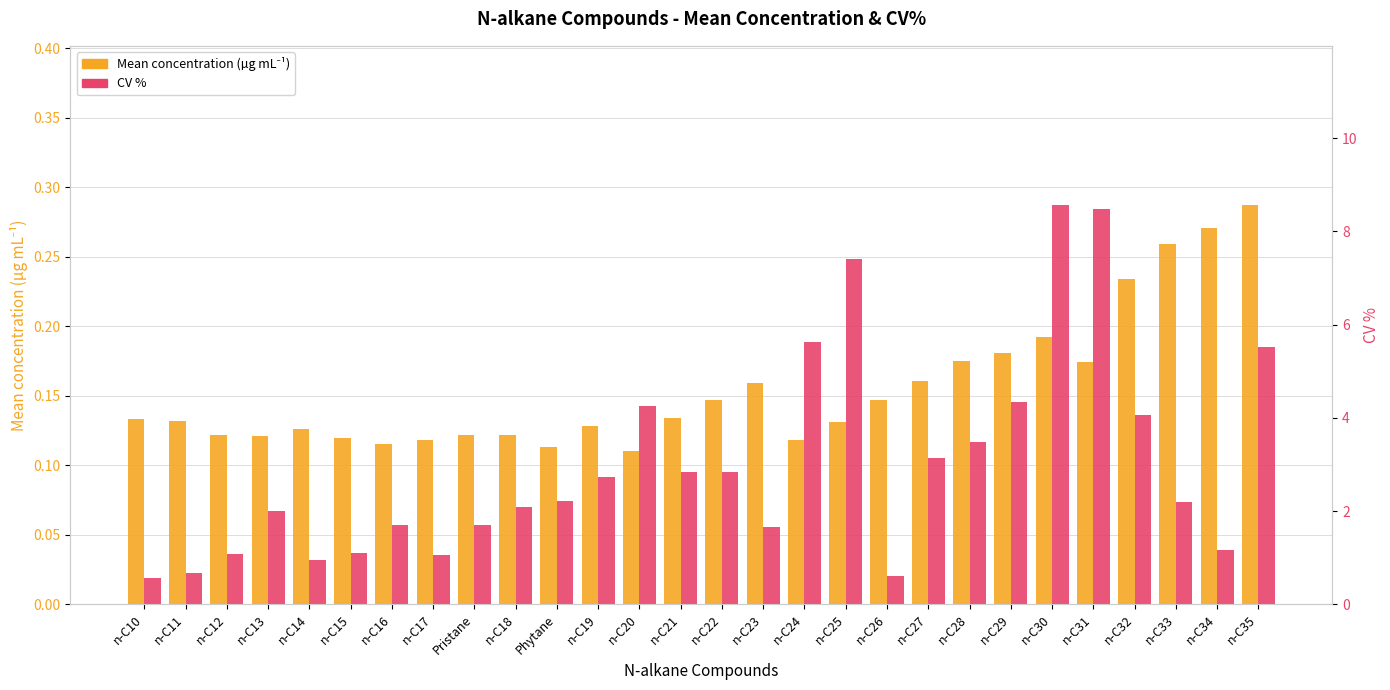

What is the difference between the second highest and minimum values in the Mean concentration (µg mL⁻¹) series?

0.2